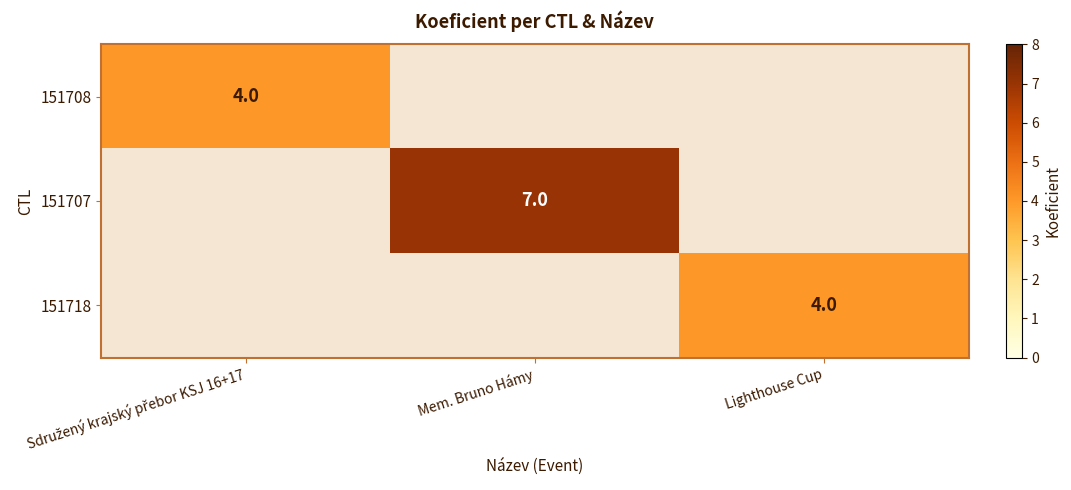

Is it true that 151707 equals 7 at Mem. Bruno Hámy?

True